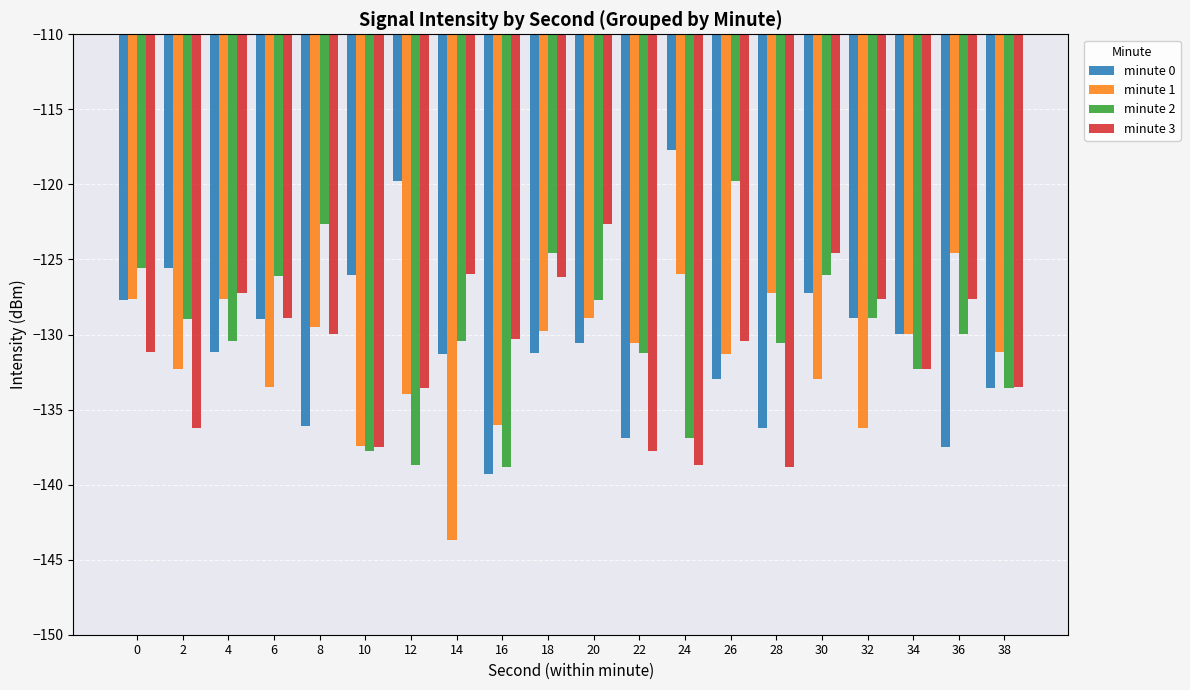

Count the number of data series in this chart.

4